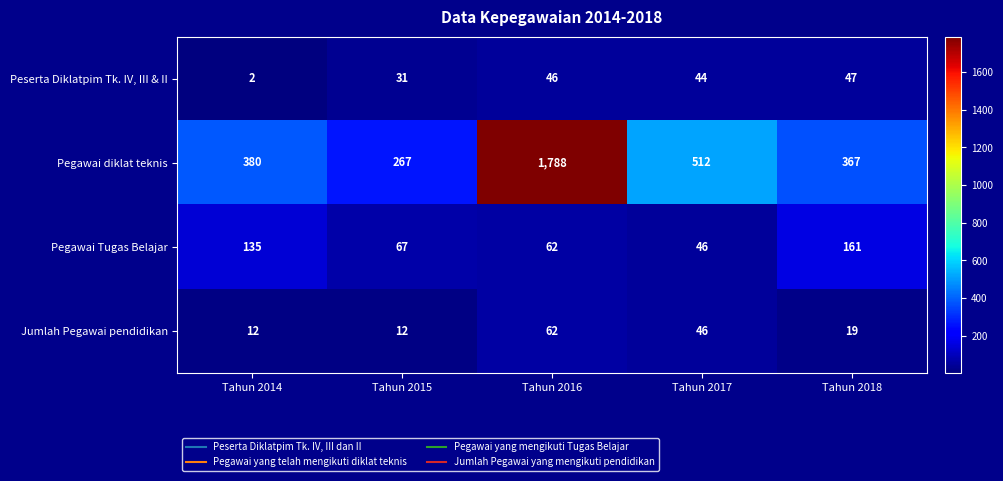

Rank the series by their maximum value, from lowest to highest.

Peserta Diklatpim Tk. IV, III & II, Jumlah Pegawai pendidikan, Pegawai Tugas Belajar, Pegawai diklat teknis